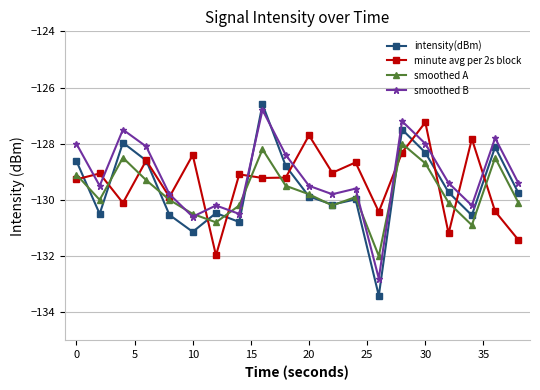

What is the value of the smoothed A point at the 1st from the left?

-129.1